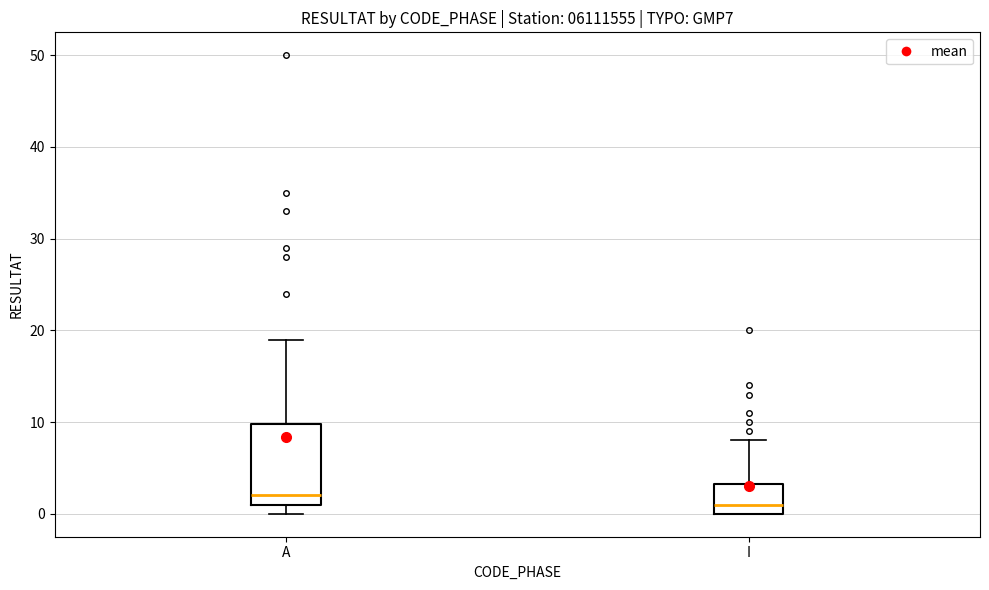

Reading left to right, read every box against the y-axis: the position of its median line, the range the box covers, and the ends of its whiskers. The values are not printed on the chart, so give them approximately, as read against the axis.

A: median 2, box 1 to 10, whiskers 0 to 19
I: median 1, box 0 to 3, whiskers 0 to 8